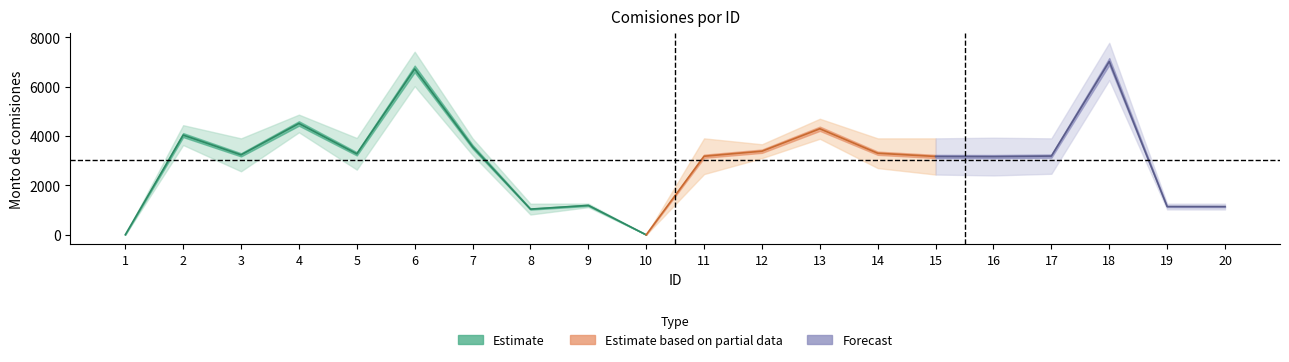

At which label is Monto bruto closest to 3889?

3